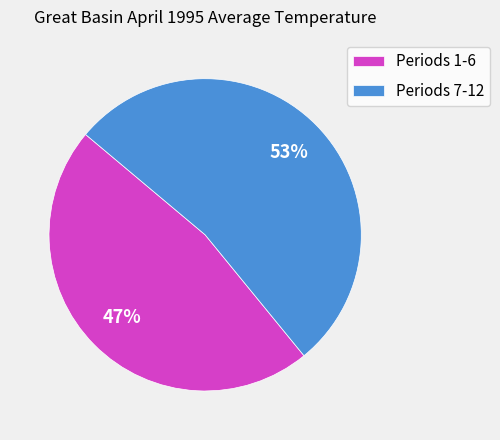

Is the sum of Periods 1-6 and Periods 7-12 greater than half?

Yes